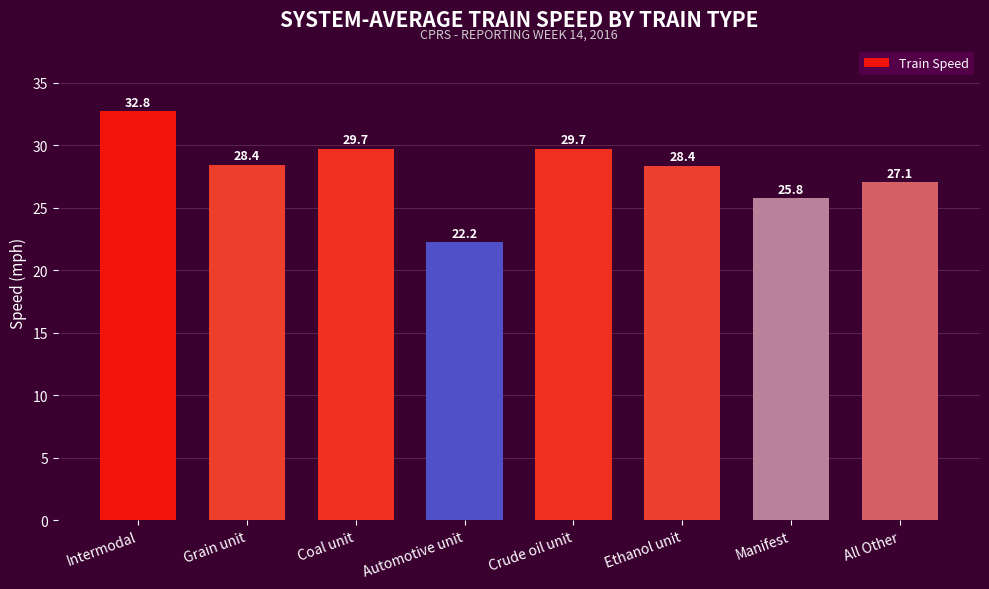

What is the label of the 5th bar from the right?

Automotive unit